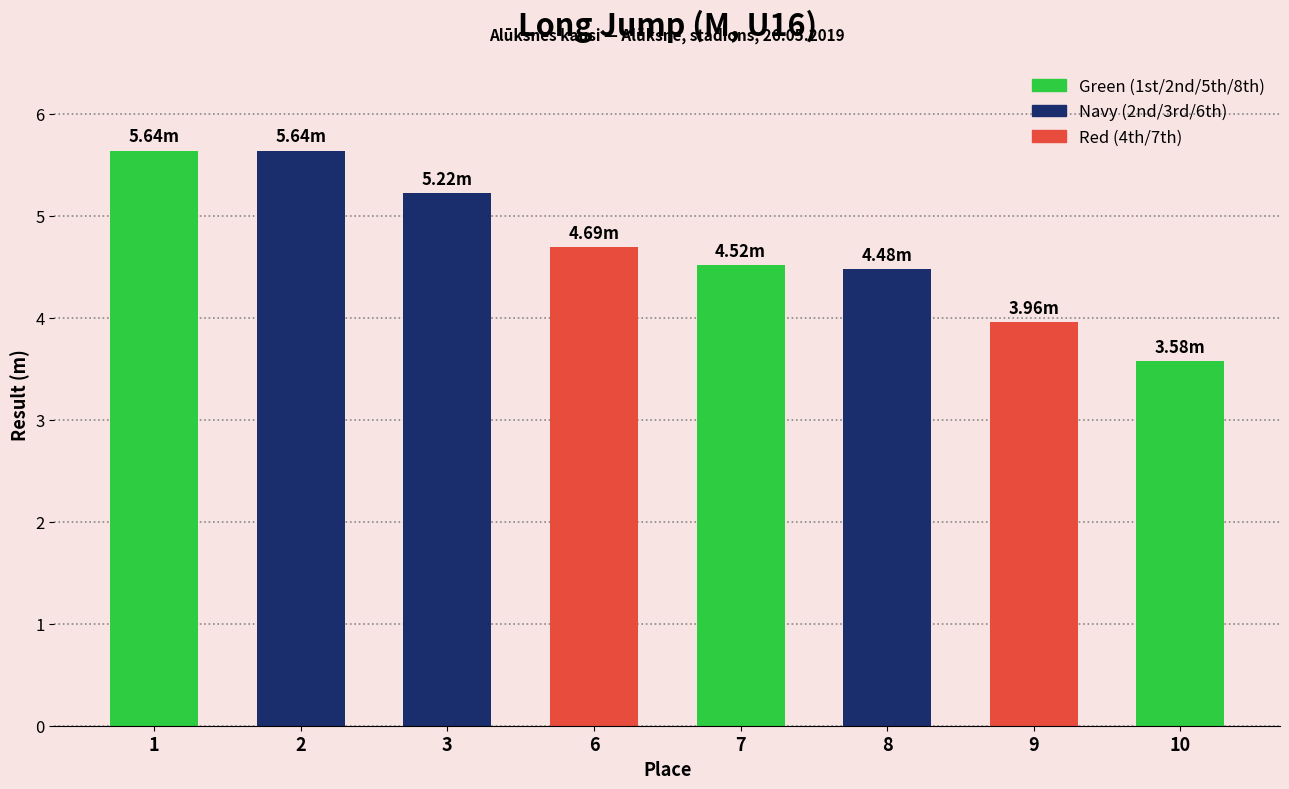

Reading left to right, what are all the values shown in this chart?

Kristaps Svens Konoščenoks=5.6	Jorens Miķelsons=5.6	Kristers Griboniks=5.2	Ņikita Petrovičevs=4.7	Markuss Petrovs=4.5	Everts Hemmelis=4.5	Daniels Zariņš=4.0	Guntis Duļevskis=3.6